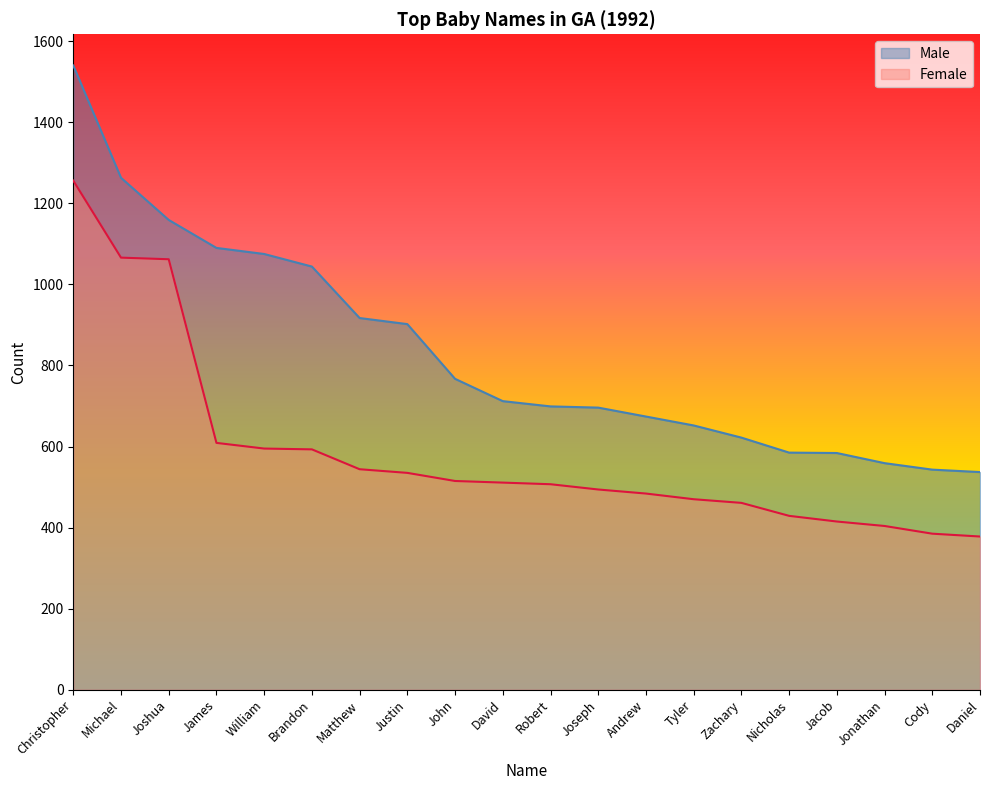

How many lines are shown in the chart?

2